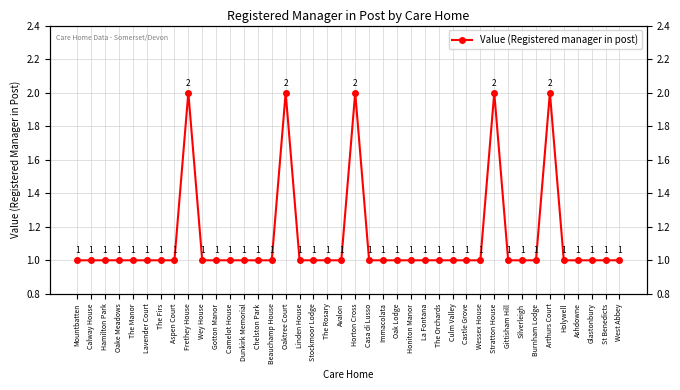

What is the label of the 40th point from the left?

West Abbey